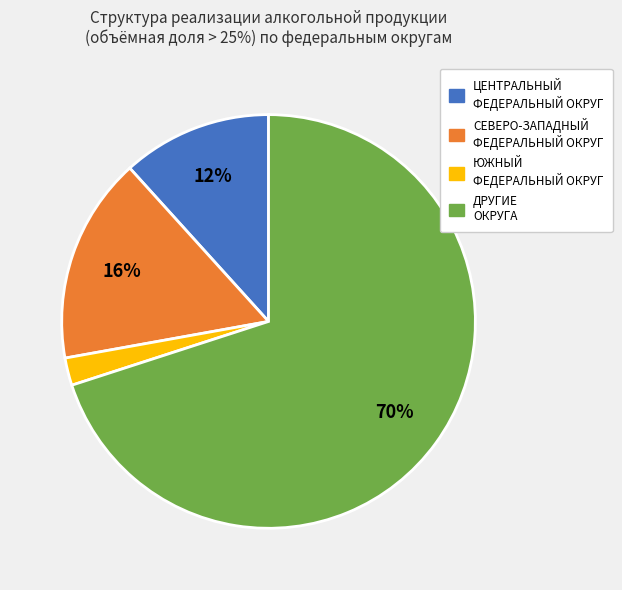

To the nearest percent, what is the average slice percentage?

25%